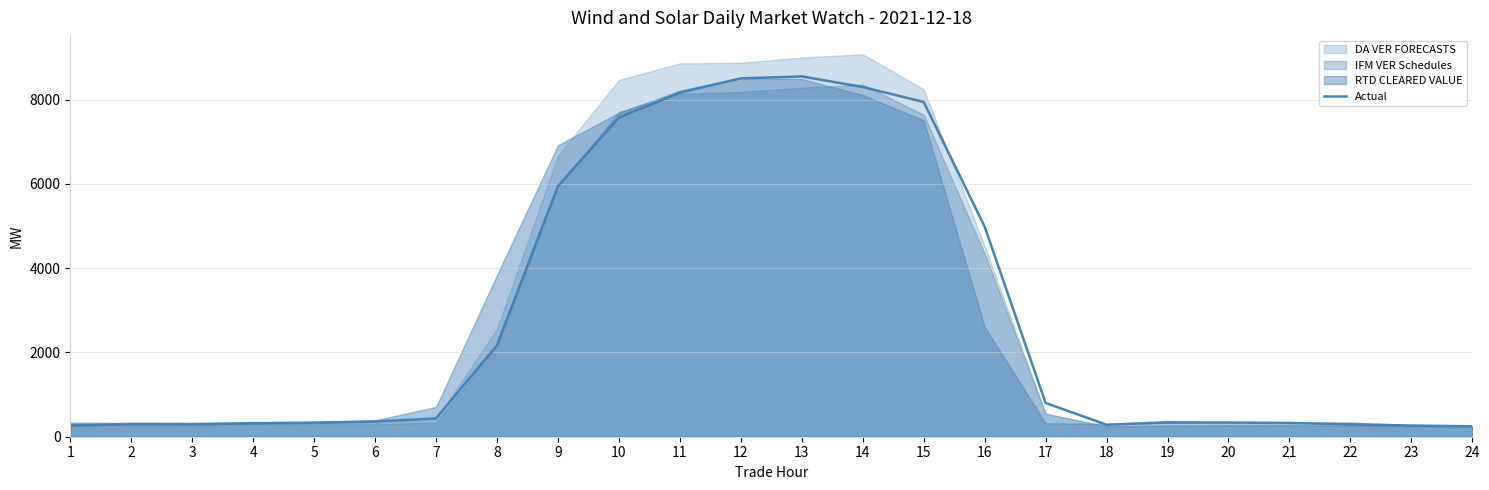

Rank the categories by value from highest to lowest.

13, 12, 14, 11, 15, 10, 9, 16, 8, 17, 7, 6, 20, 19, 5, 21, 4, 2, 3, 22, 18, 23, 1, 24